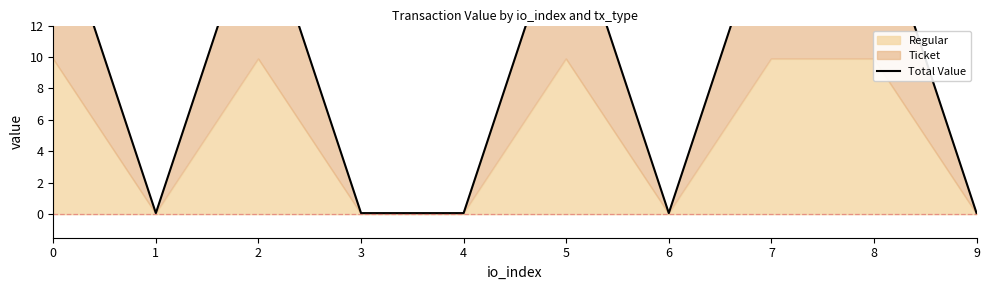

Reading left to right, extract all data points from this chart.

0=19.8	1=0.1	2=19.8	3=0.1	4=0.1	5=19.8	6=0.1	7=19.8	8=19.8	9=0.1